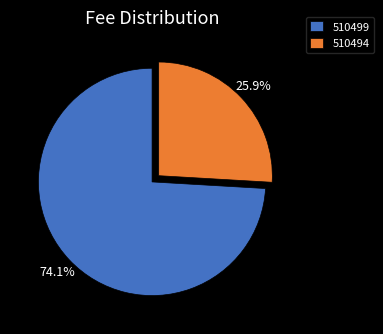

Which slice is the largest?

510499